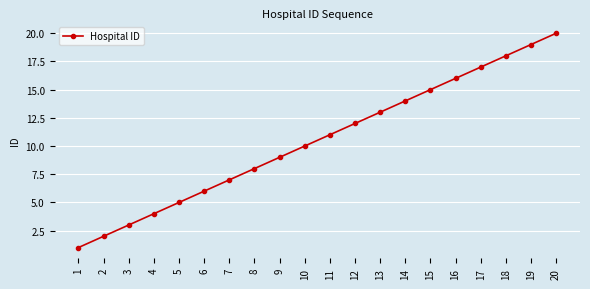

What is the difference between the maximum and minimum values?

19